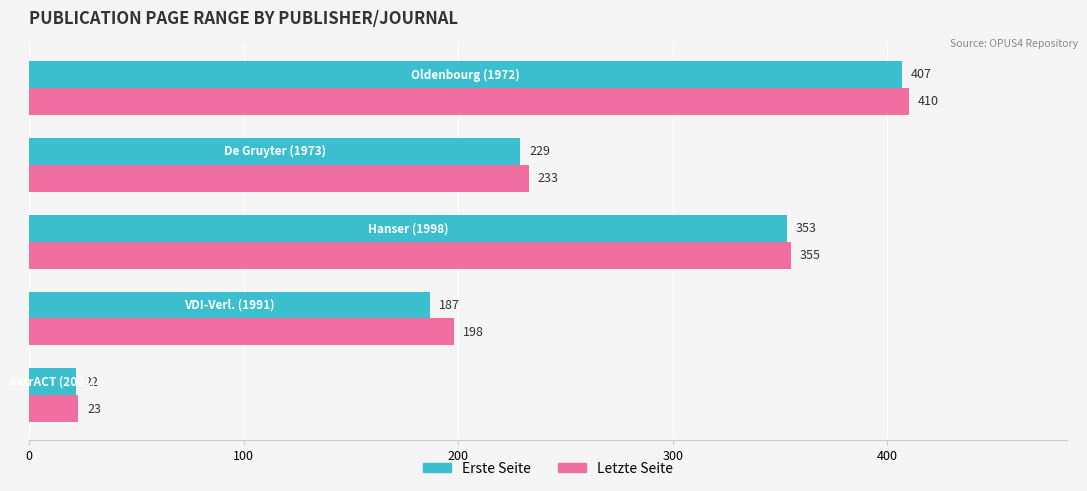

Rank the series by their maximum value, from lowest to highest.

Erste Seite, Letzte Seite